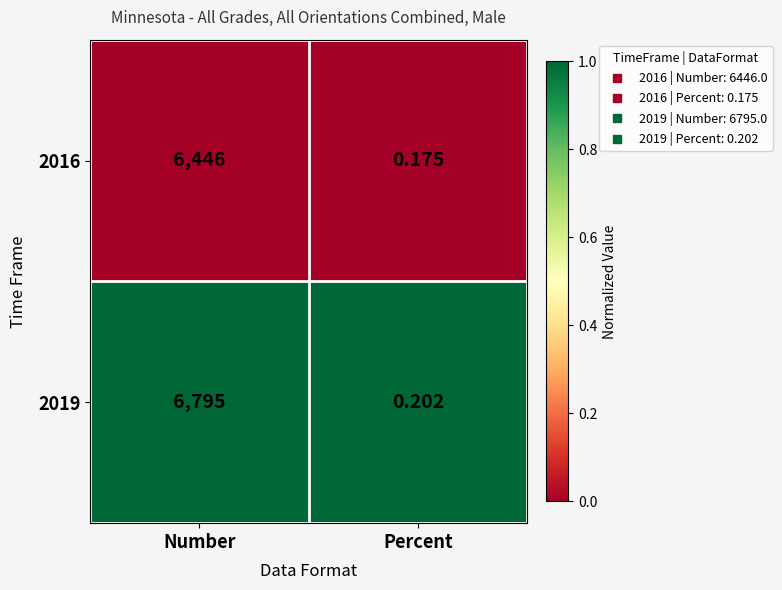

What is the total value across all series at Number?

13241.0